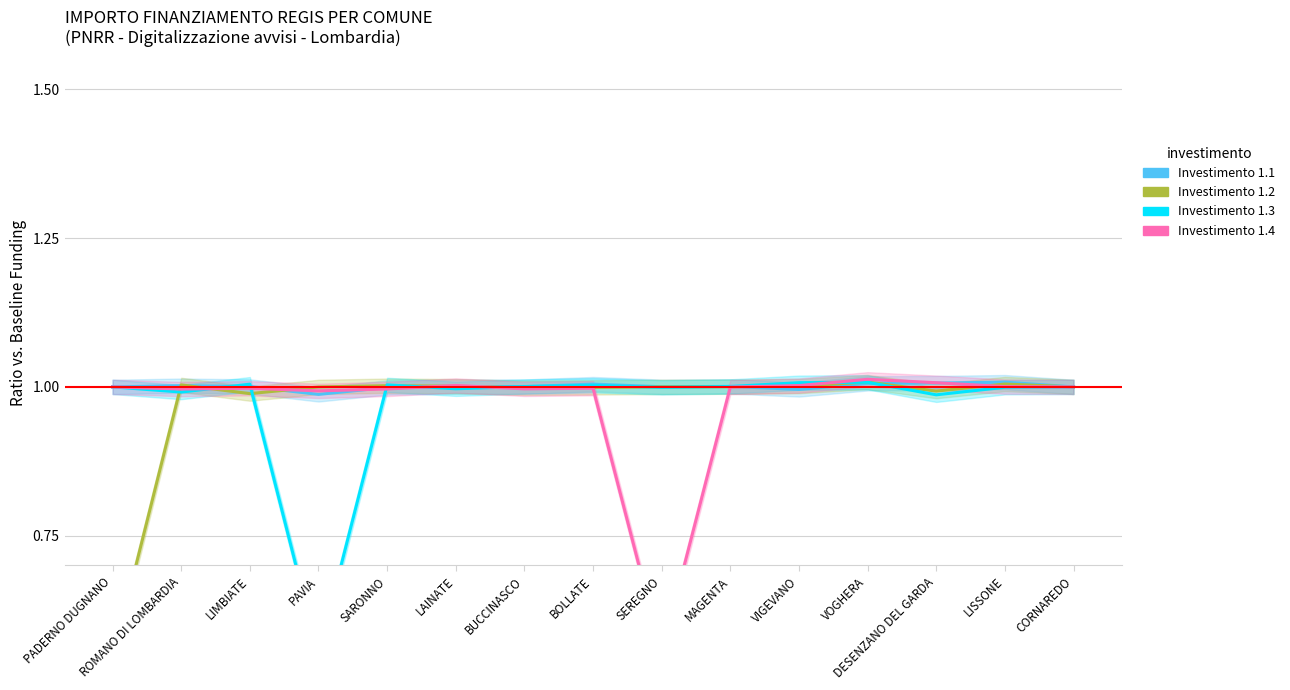

List the labels in order of Investimento 1.4 value, largest first.

VOGHERA, DESENZANO DEL GARDA, LAINATE, VIGEVANO, LISSONE, PADERNO DUGNANO, CORNAREDO, MAGENTA, BOLLATE, LIMBIATE, BUCCINASCO, SARONNO, ROMANO DI LOMBARDIA, PAVIA, SEREGNO